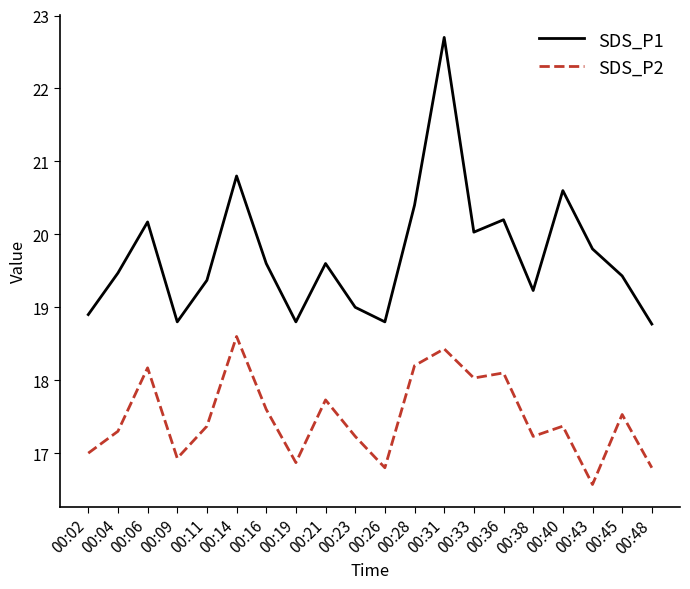

How many interior local valleys does the SDS_P1 series have?

5